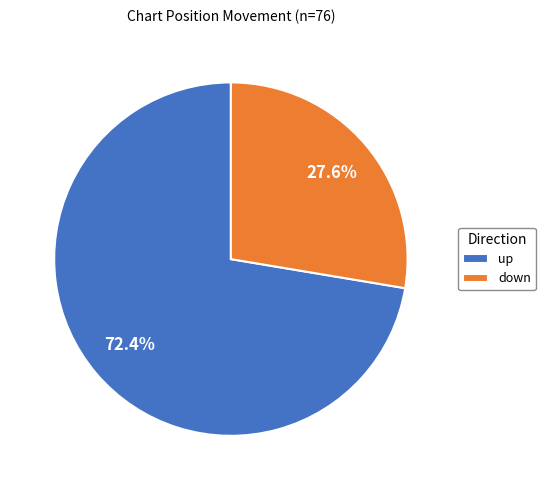

Is it true that up is 72% of the pie?

True